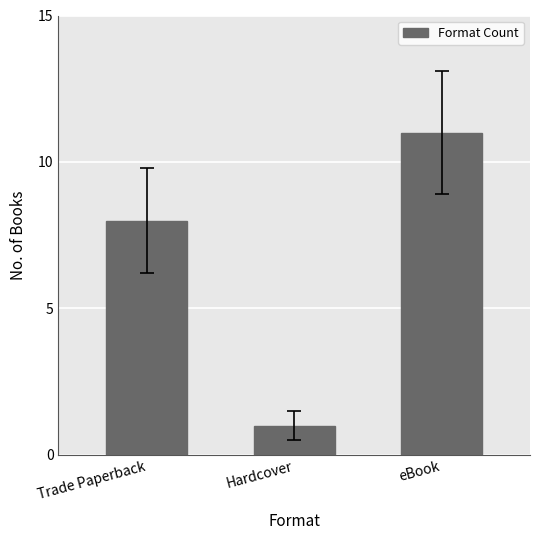

What is the average value?

7